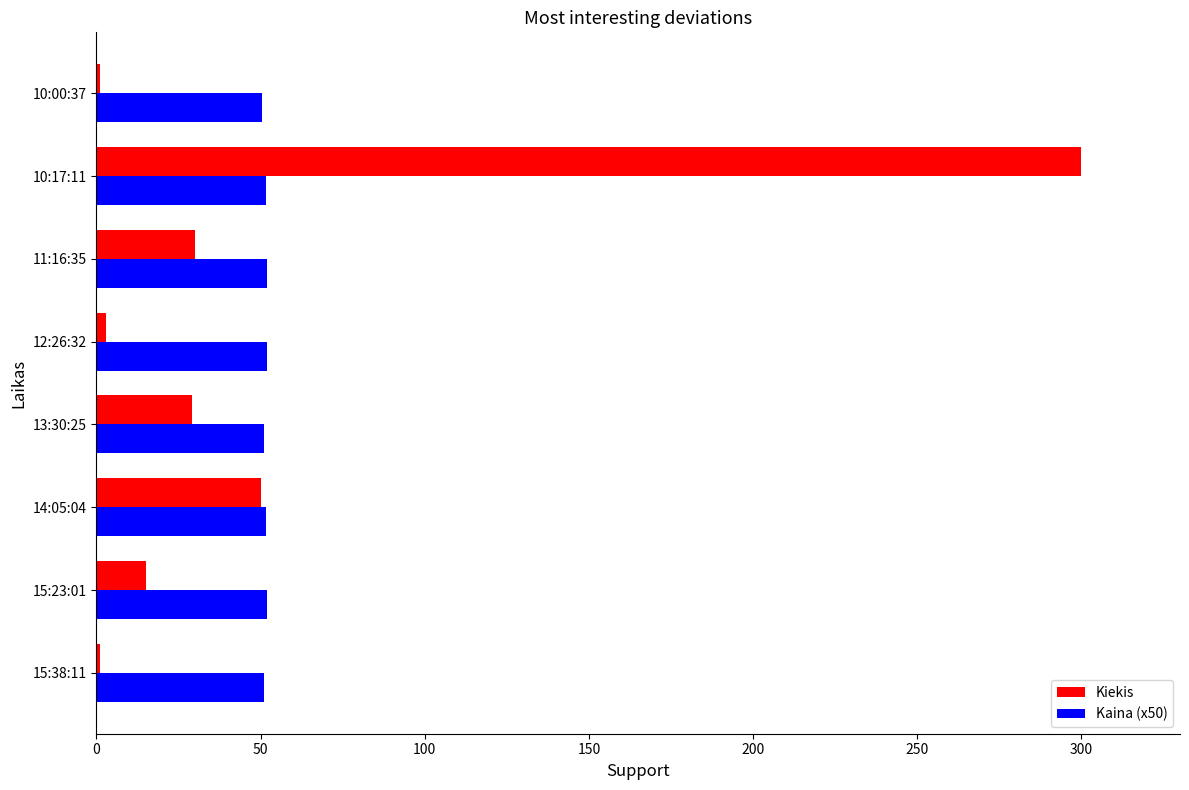

What is the minimum value shown in the chart?

1.0